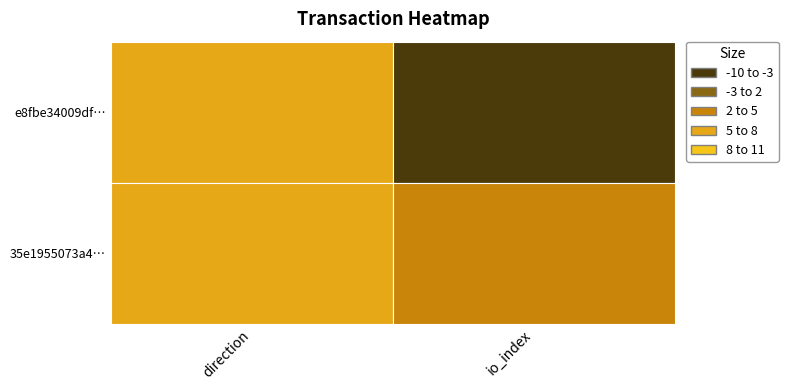

At how many categories does at least one series exceed 3?

1